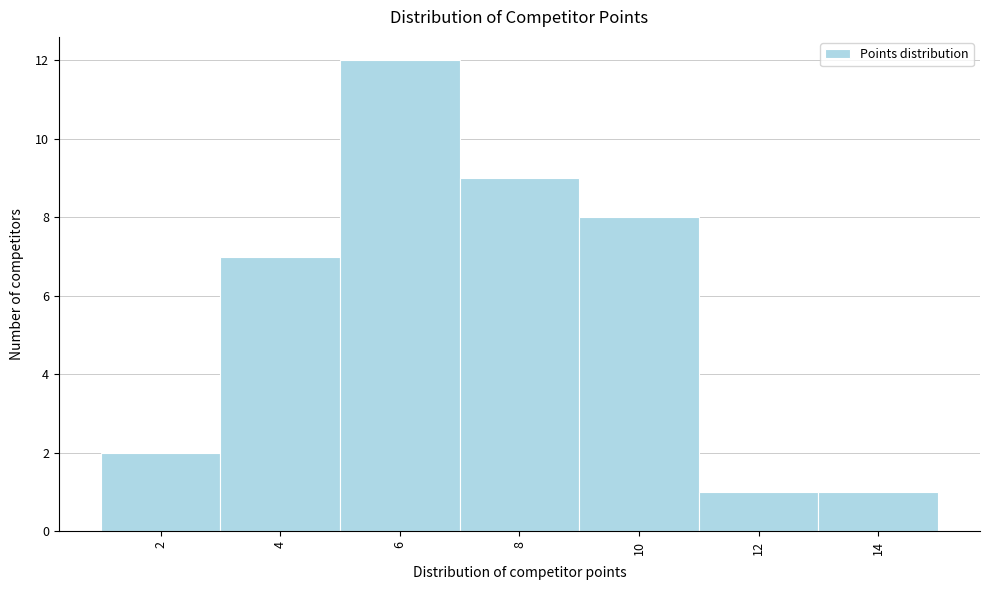

What is the height of the bar covering 5 to 7 on the x-axis? The values are not printed on the chart, so give them approximately, as read against the axis.

12